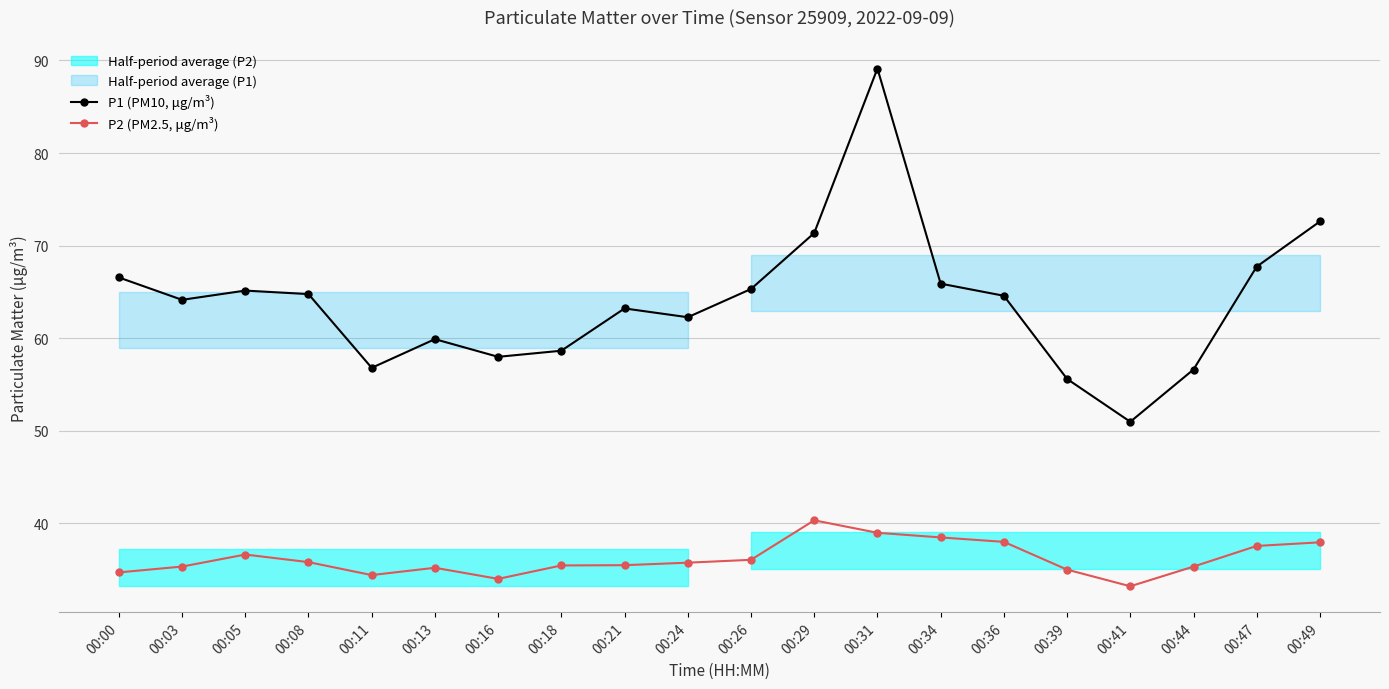

What is the difference between the P1 (PM10, μg/m³) values at 00:47 and 00:00?

1.2